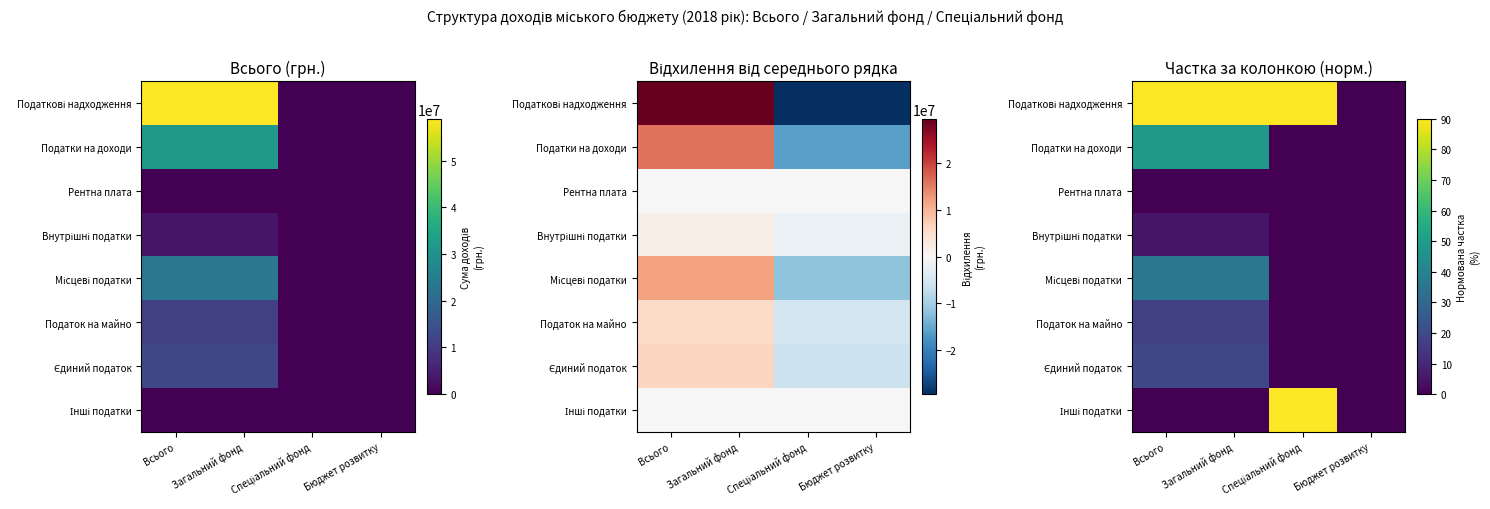

Which series changed the most between Всього and Бюджет розвитку?

Податкові надходження